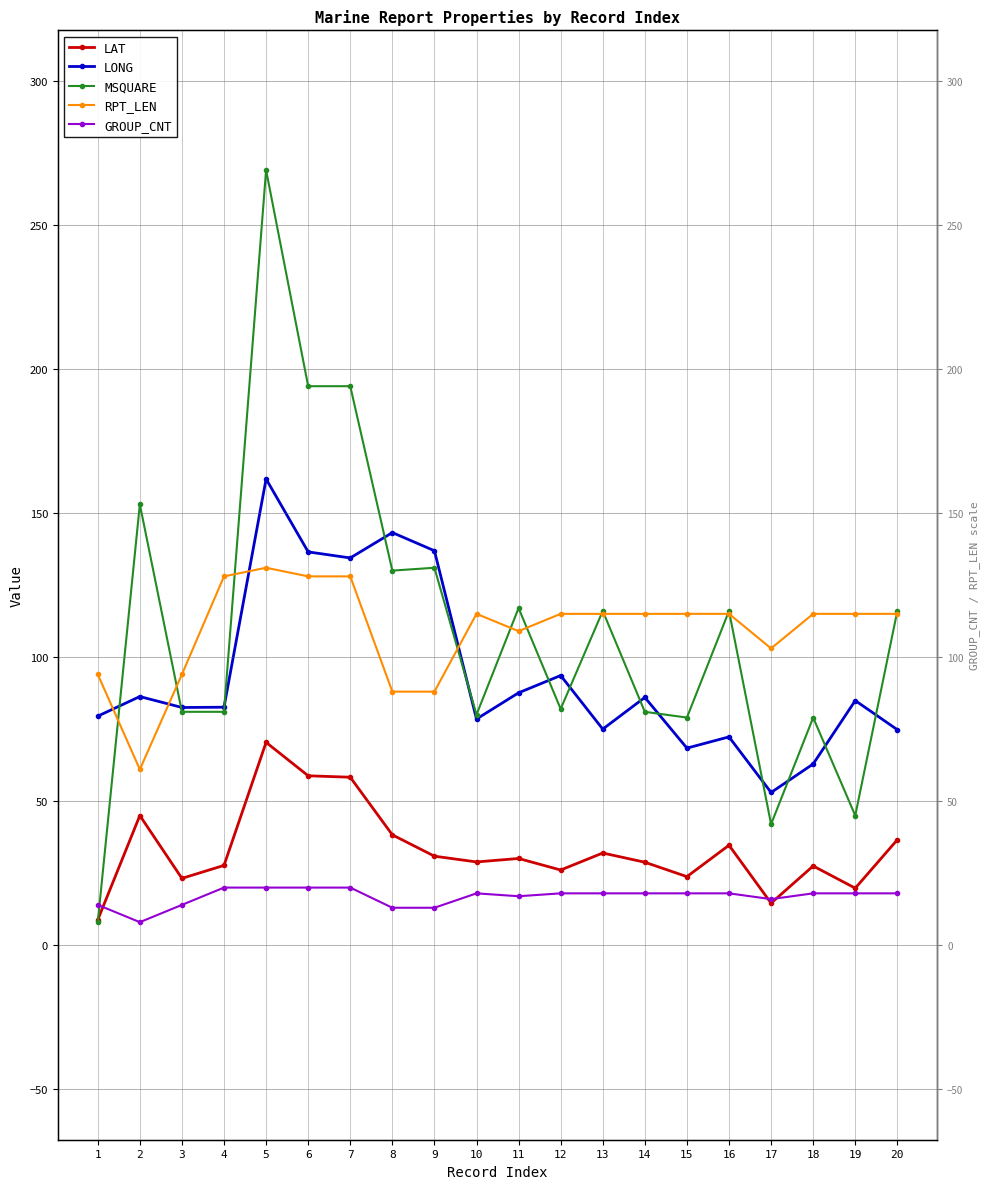

Which has a higher value, 11 or 4?

11